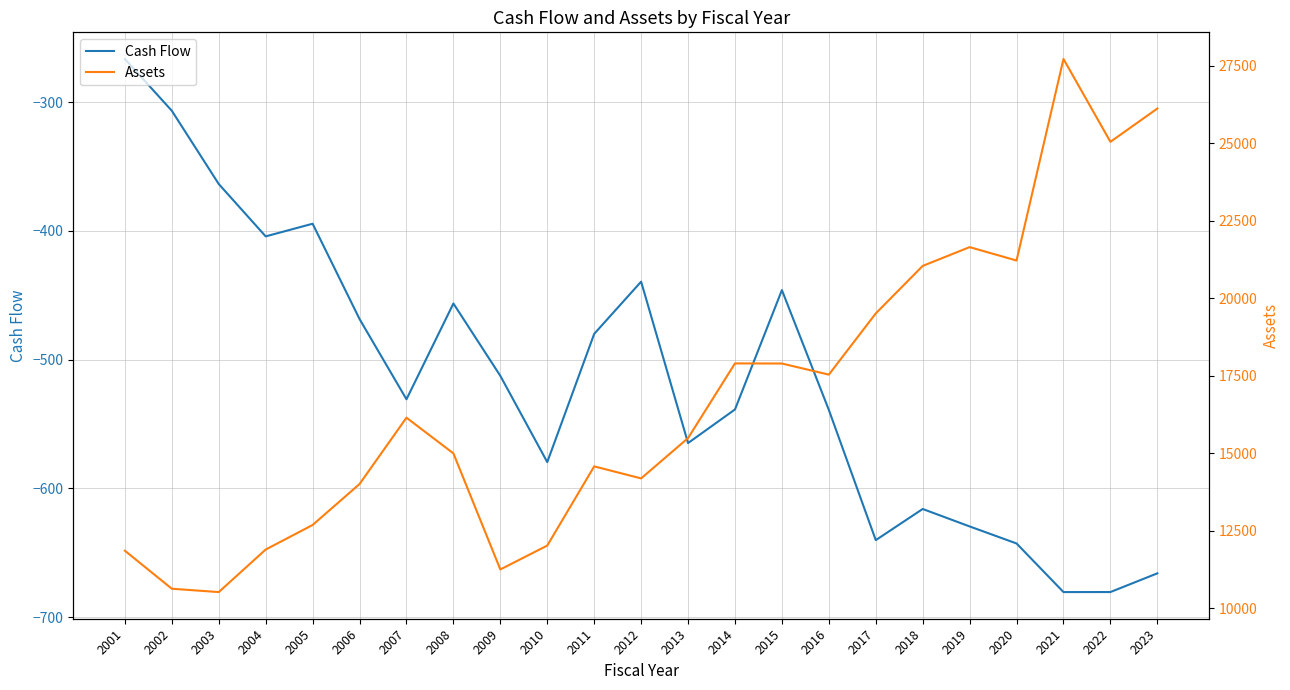

What is the value of the Cash Flow point at the 11th from the left?

-480.0